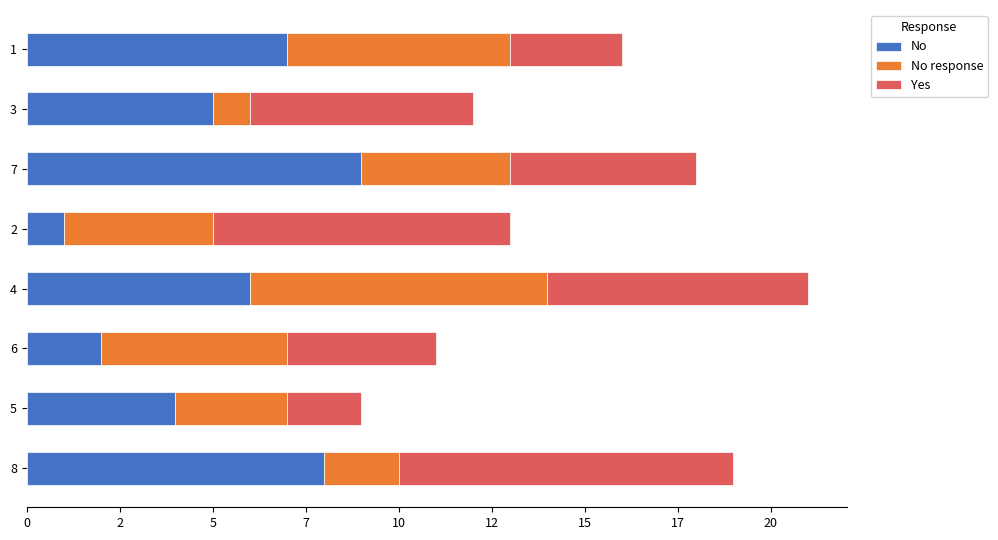

What are all the series names shown in the legend?

No, No response, Yes